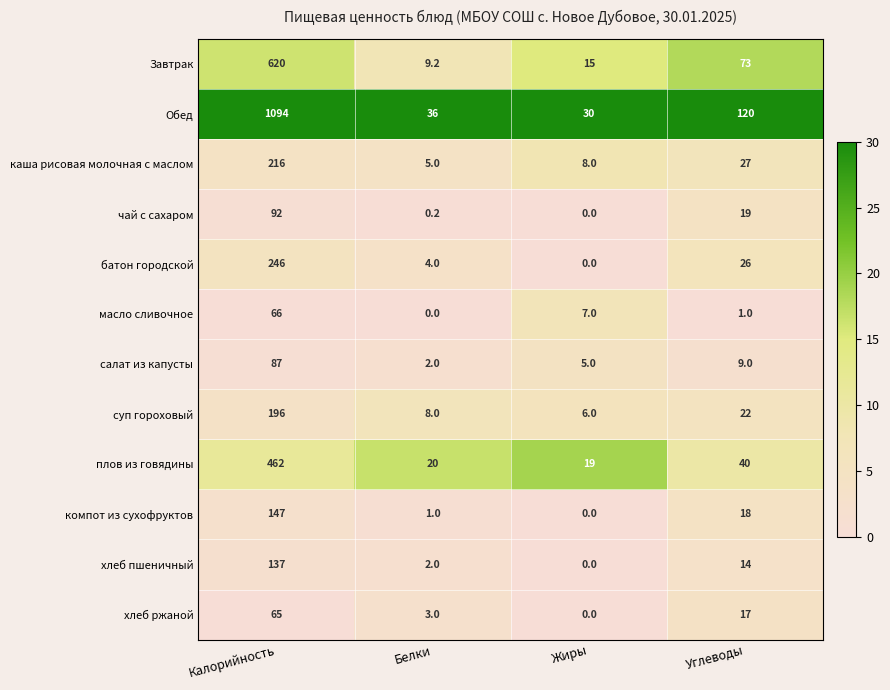

What is the sum of the салат из капусты values at Белки and Углеводы?

11.0